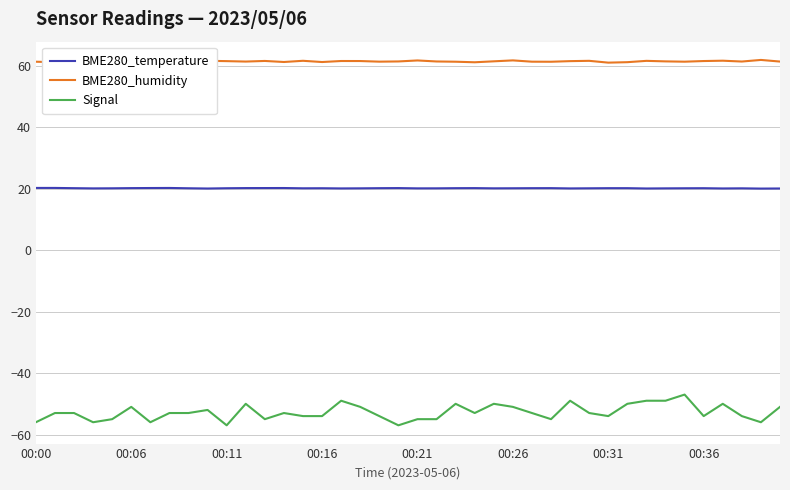

How many interior local valleys does the BME280_humidity series have?

11